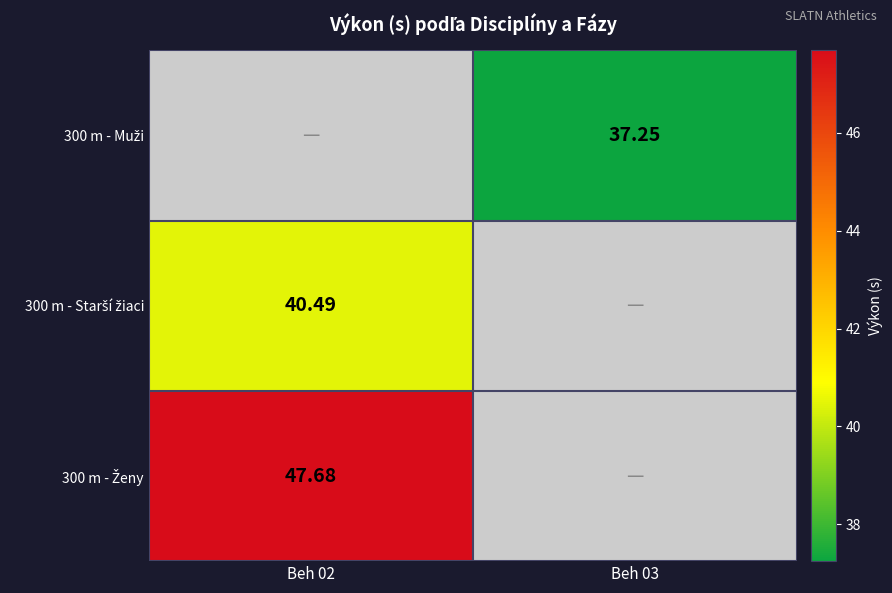

Between Beh 03 and Beh 02, which is larger?

Beh 02